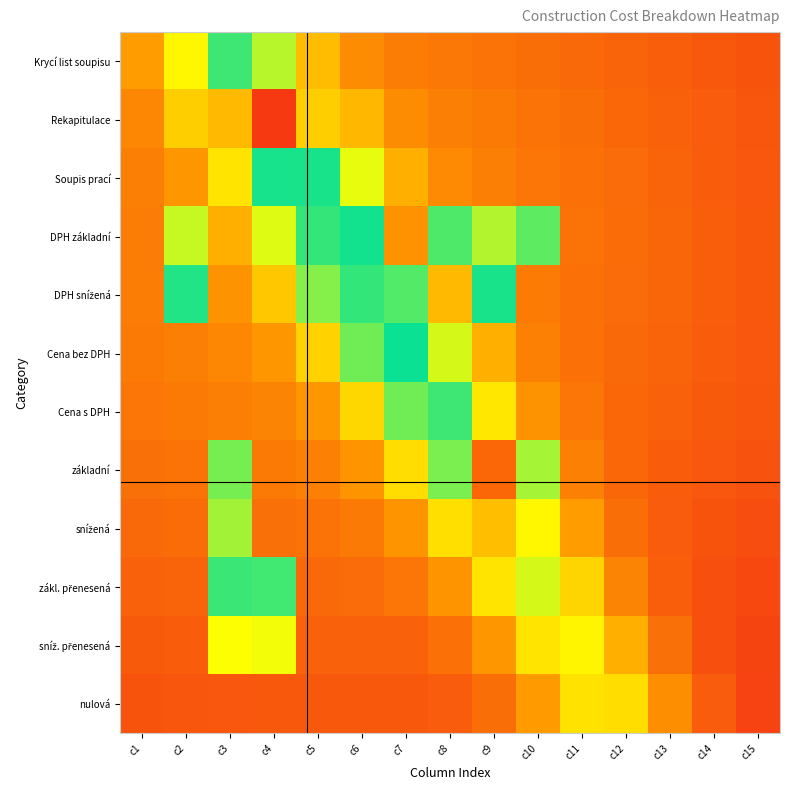

Between c15 and c4, which is larger?

c4